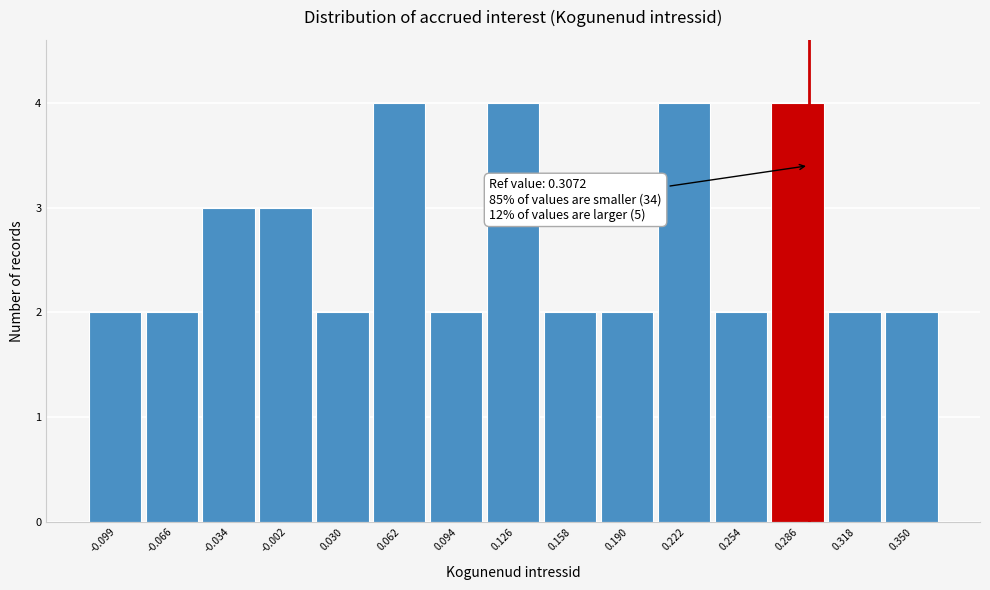

Reading left to right, list all the values displayed in this chart.

-0.099=2	-0.066=2	-0.034=3	-0.002=3	0.030=2	0.062=4	0.094=2	0.126=4	0.158=2	0.190=2	0.222=4	0.254=2	0.286=4	0.318=2	0.350=2